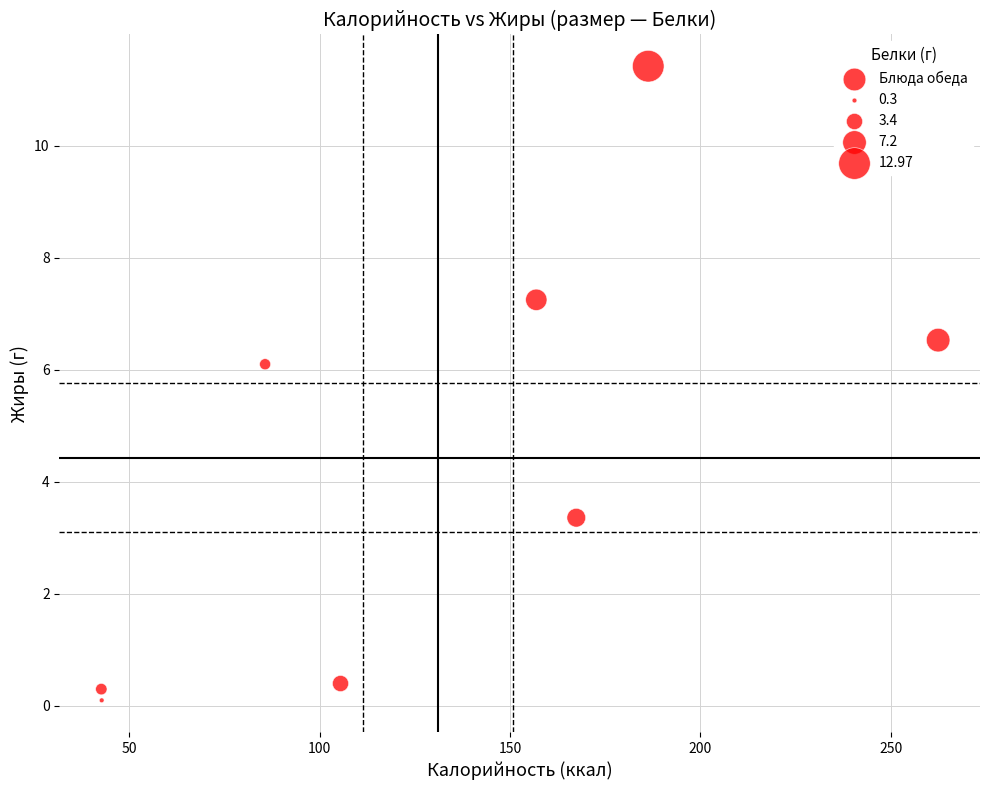

What is the range of X values (max minus min)?

219.7